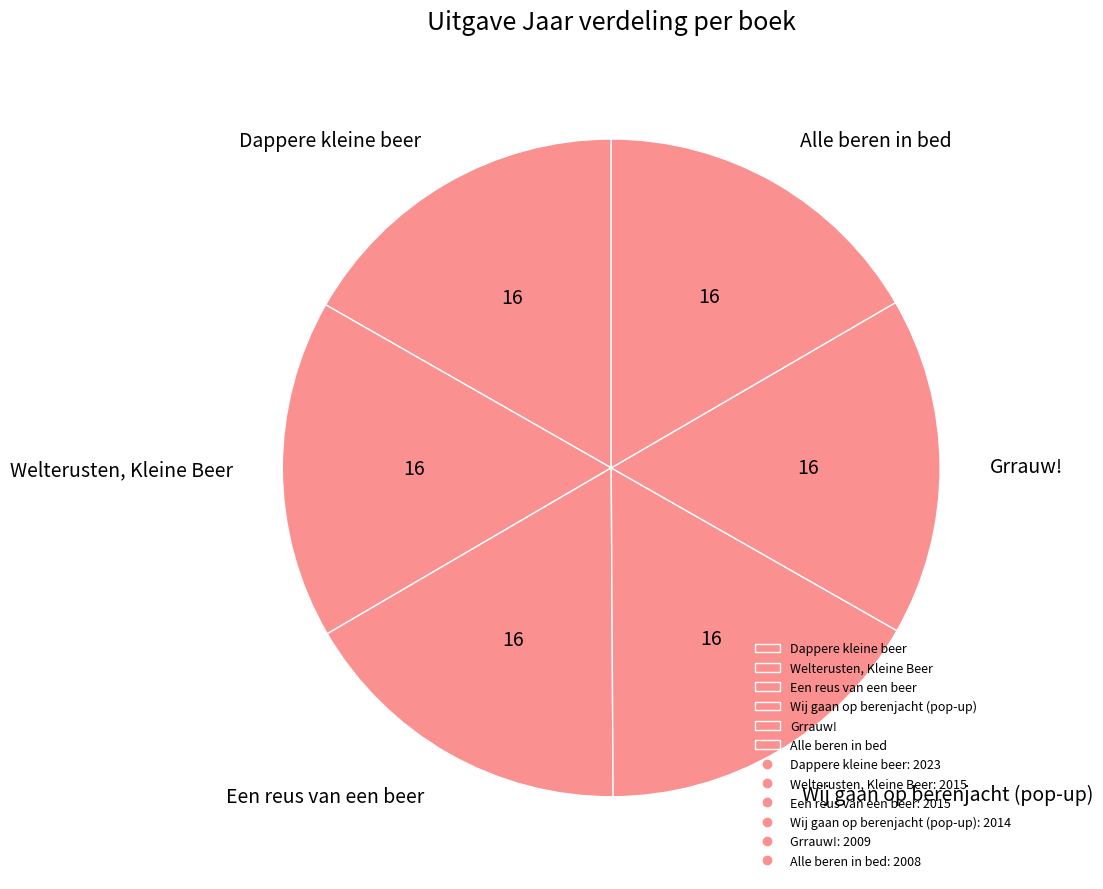

What is the ratio of the value at Dappere kleine beer to the value at Een reus van een beer?

1.0